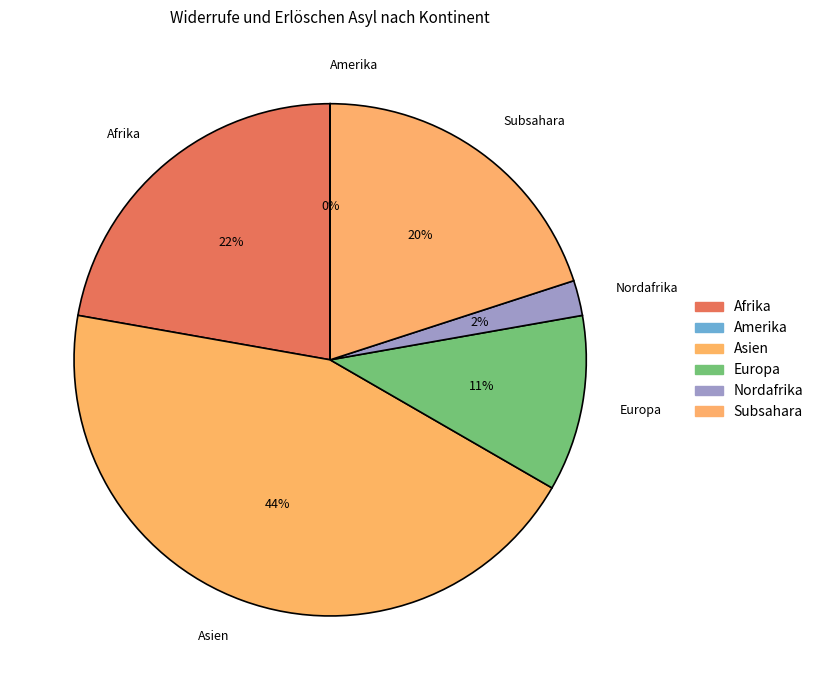

The Asien slice represents 44% of the pie. True or false?

True